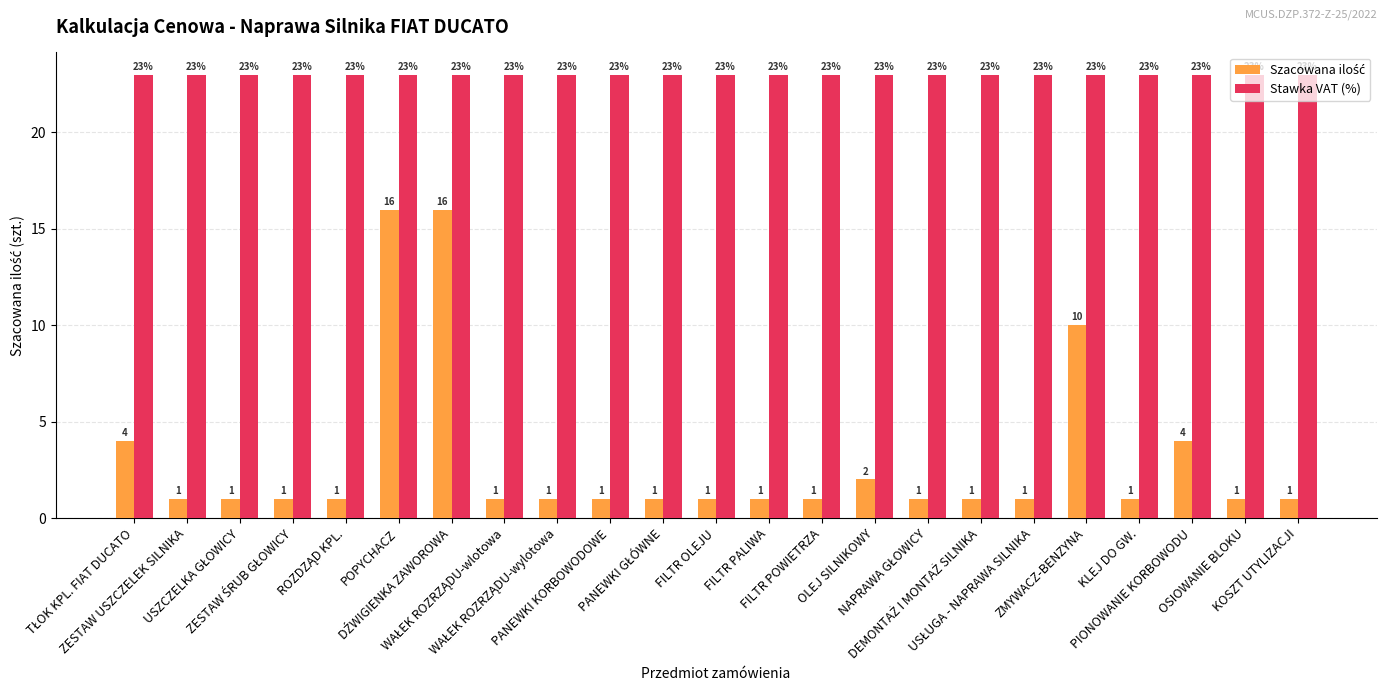

Is it true that Stawka VAT (%) equals 31 at KLEJ DO GW.?

False